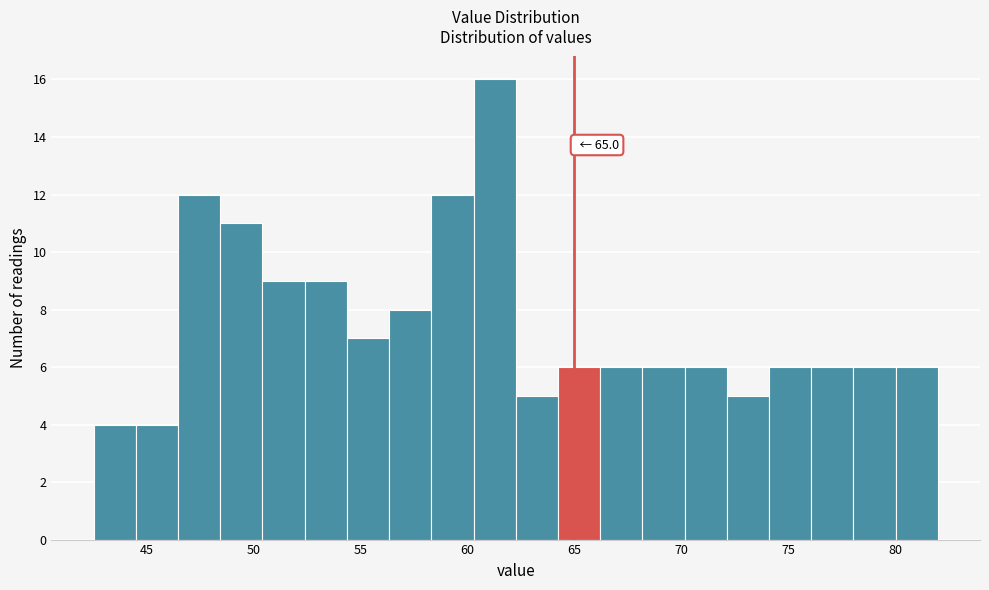

Around what value on the x-axis is the tallest bar? Give the approximate position of its centre, as read against the axis.

61.5